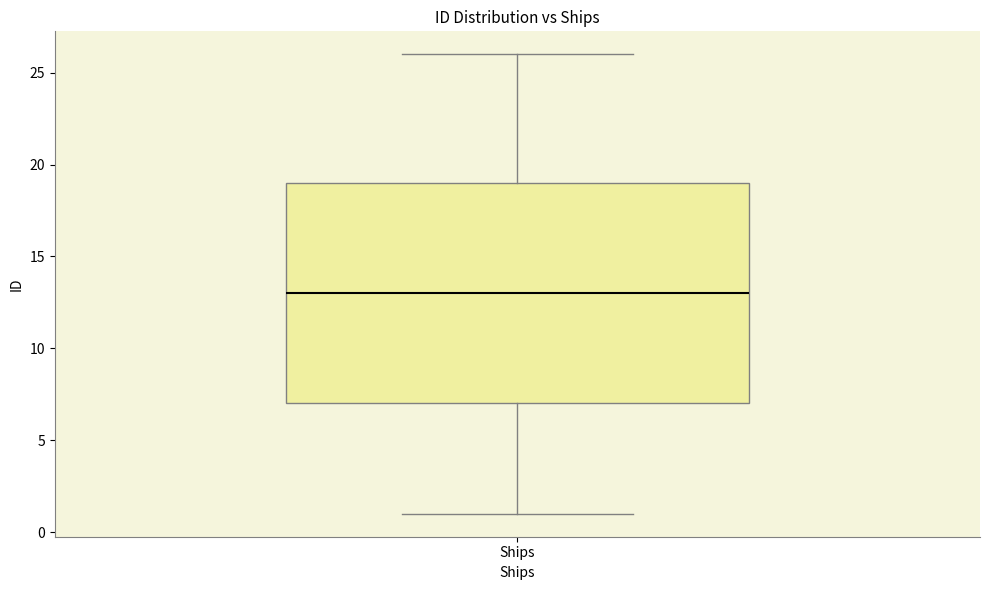

Transcribe this box plot: give where the median line is, the range the box spans, and where the two whiskers end, as read against the y-axis. The values are not printed on the chart, so give them approximately, as read against the axis.

median 13, box 7 to 19, whiskers 1 to 26